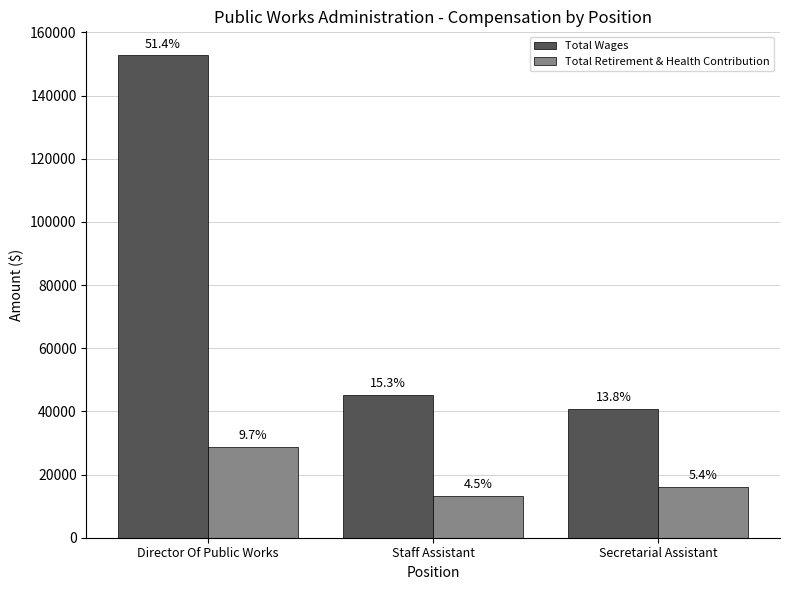

What is the difference between the maximum and minimum values in the Total Retirement & Health Contribution series?

15415